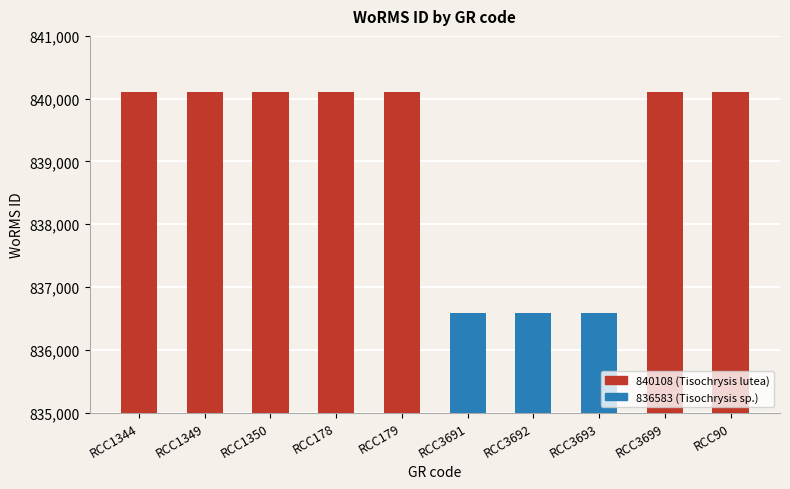

What is the maximum value shown in the chart?

840108